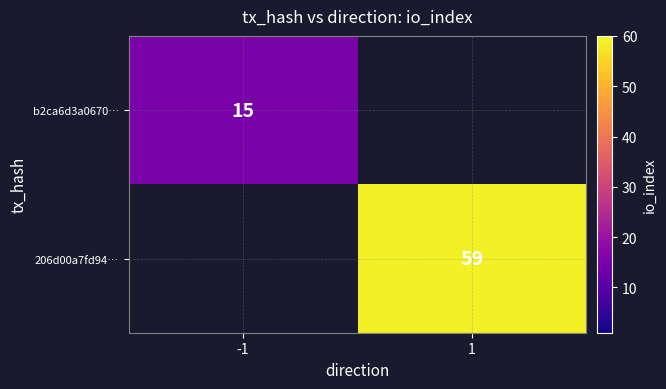

Which label corresponds to the smallest value in the chart?

1